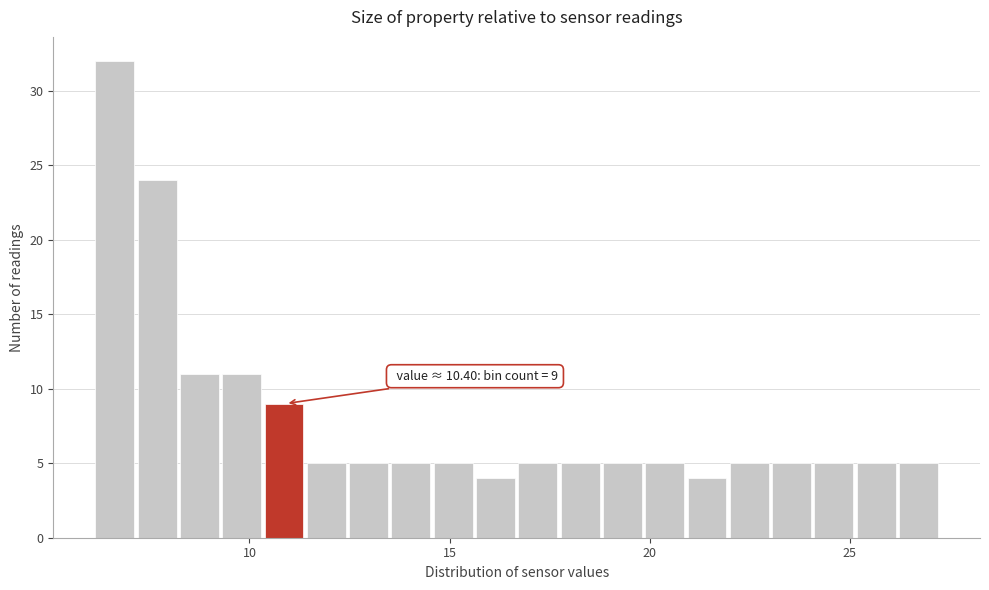

Around what value on the x-axis is the tallest bar? Give the approximate position of its centre, as read against the axis.

6.5